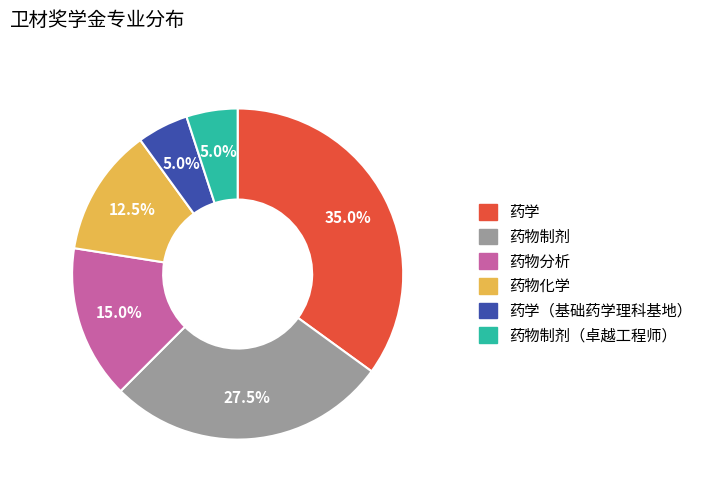

Does any single category account for the majority?

No